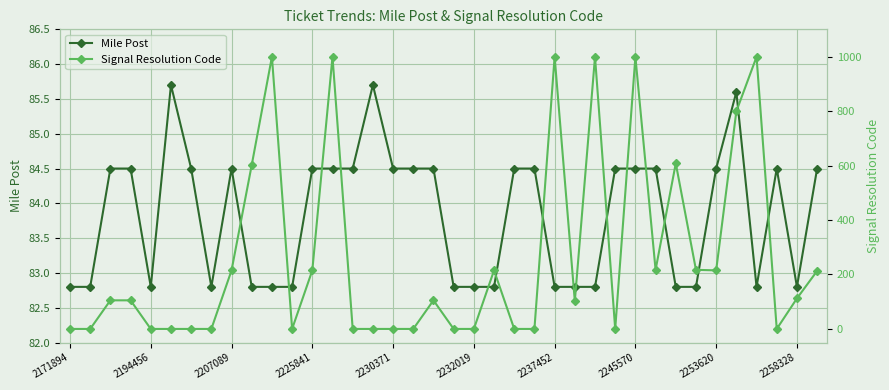

Reading left to right, what are all the values shown in this chart?

Mile Post: 82.8	82.8	84.5	84.5	82.8	85.7	84.5	82.8	84.5	82.8	82.8	82.8	84.5	84.5	84.5	85.7	84.5	84.5	84.5	82.8	82.8	82.8	84.5	84.5	82.8	82.8	82.8	84.5	84.5	84.5	82.8	82.8	84.5	85.6	82.8	84.5	82.8	84.5
Signal Resolution Code: 0.0	0.0	105.0	105.0	0.0	0.0	0.0	0.0	215.0	602.0	999.0	0.0	215.0	999.0	0.0	0.0	0.0	0.0	105.0	0.0	0.0	215.0	0.0	0.0	999.0	102.0	999.0	0.0	999.0	217.0	608.0	217.0	215.0	799.0	999.0	0.0	112.0	213.0